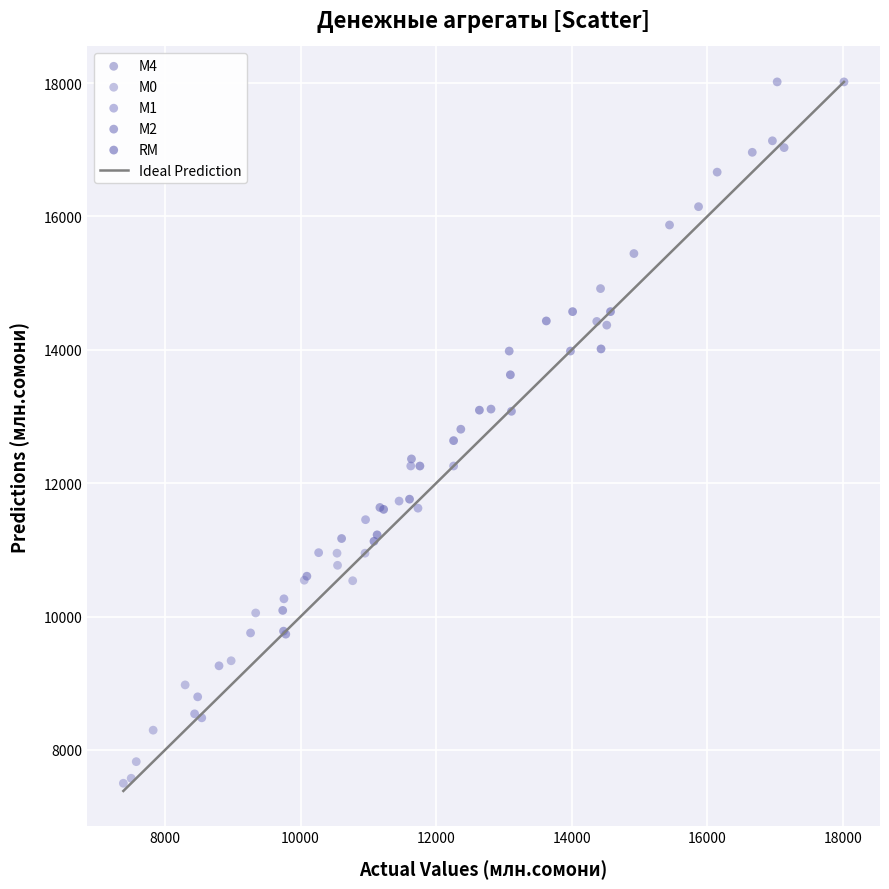

Which series contains the highest Y value?

М4